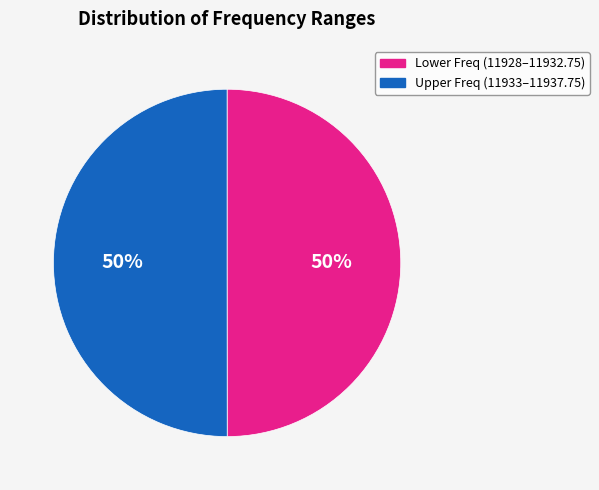

To the nearest percent, what is the average slice percentage?

50%